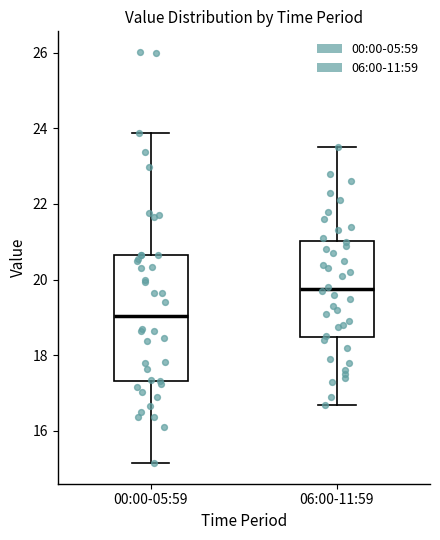

Reading left to right, read every box against the y-axis: the position of its median line, the range the box covers, and the ends of its whiskers. The values are not printed on the chart, so give them approximately, as read against the axis.

00:00-05:59: median 19.0, box 17.4 to 20.6, whiskers 15.2 to 23.8
06:00-11:59: median 19.8, box 18.4 to 21.0, whiskers 16.8 to 23.6